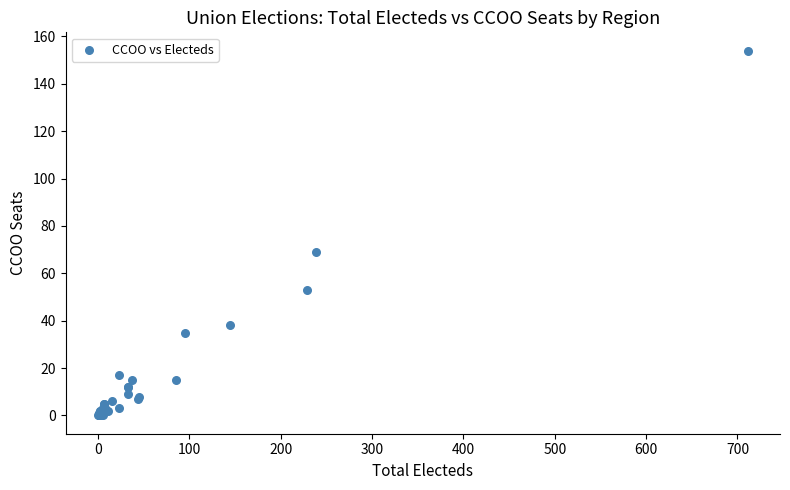

What Y value in the scatter plot is closest to 77?

69